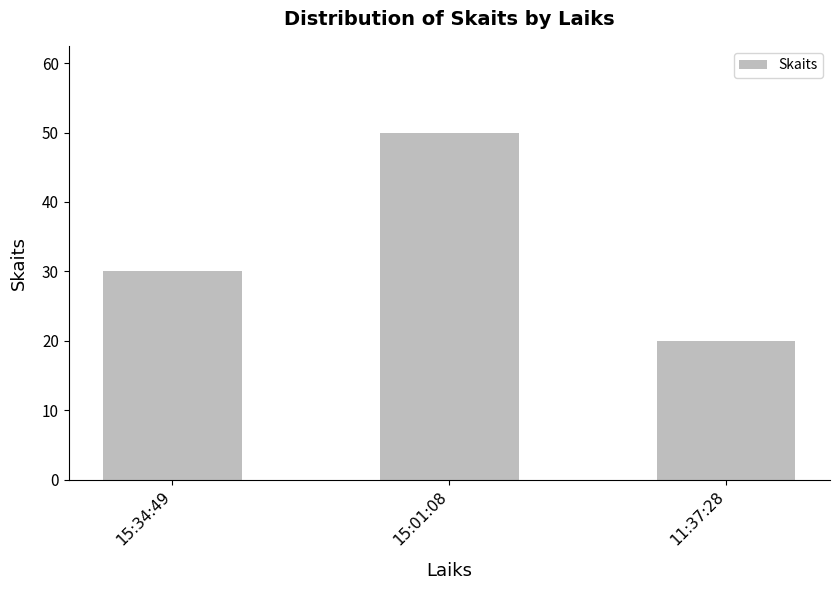

Reading left to right, transcribe all the data shown in this chart.

15:34:49=30	15:01:08=50	11:37:28=20